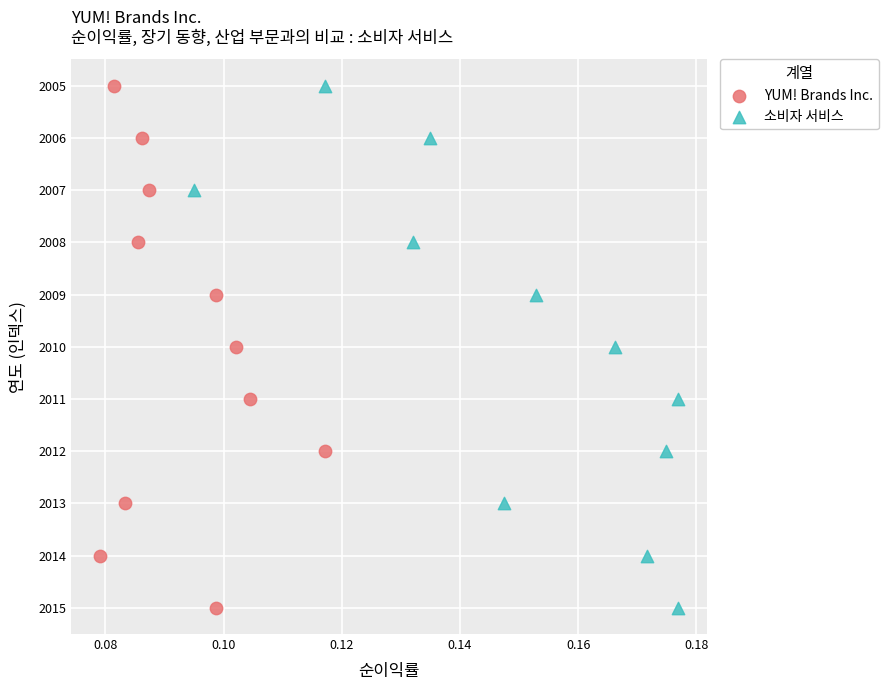

What are all the series names shown in the legend?

YUM! Brands Inc., 소비자 서비스